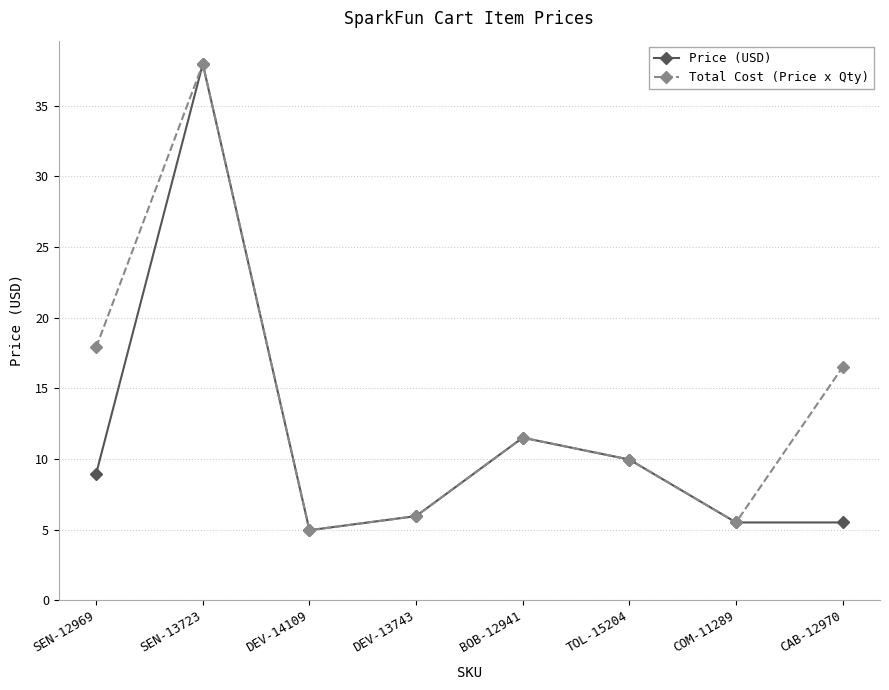

What is the total value across all series at DEV-13743?

11.9